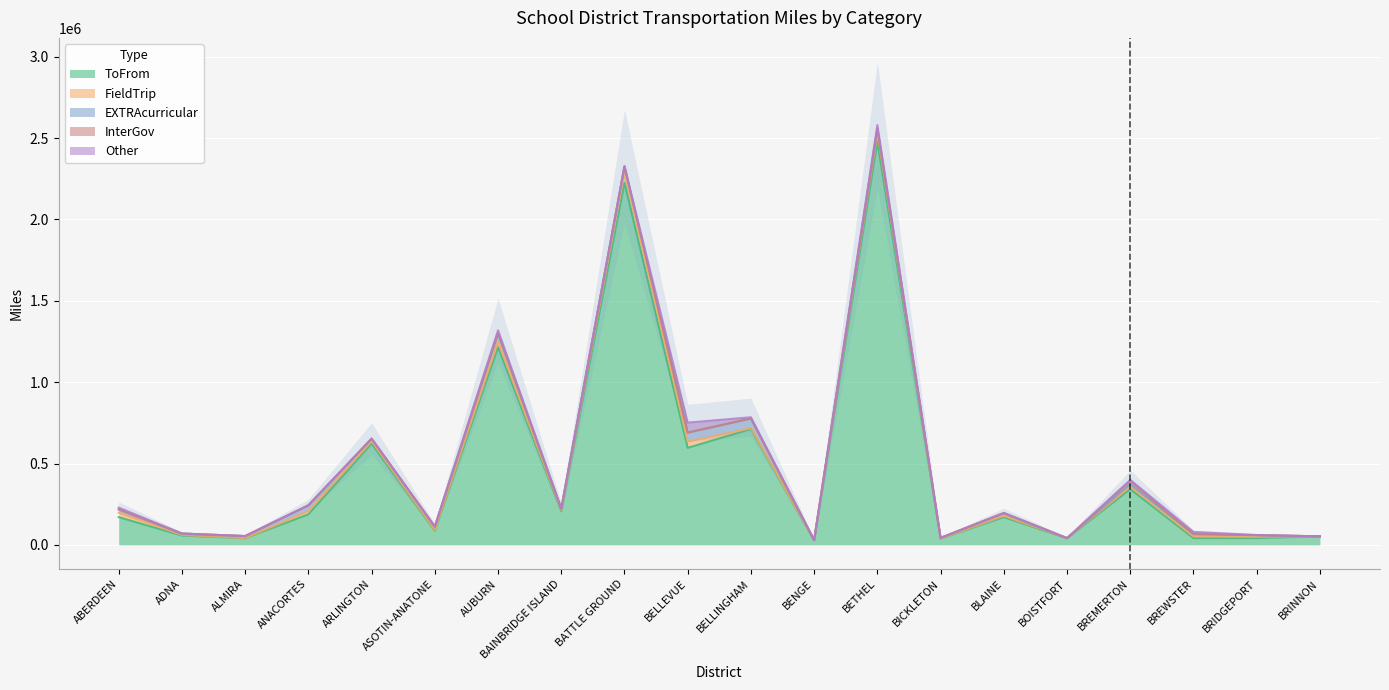

At BELLINGHAM, list the series in order from smallest to largest.

InterGov, FieldTrip, Other, EXTRAcurricular, ToFrom